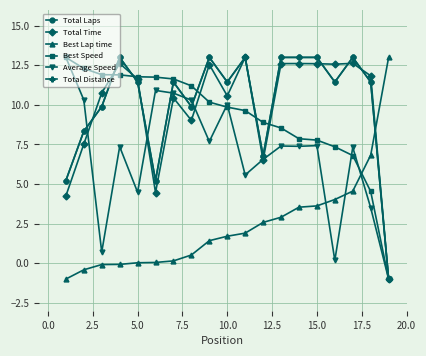

Is this an area chart (filled region under the line)?

No